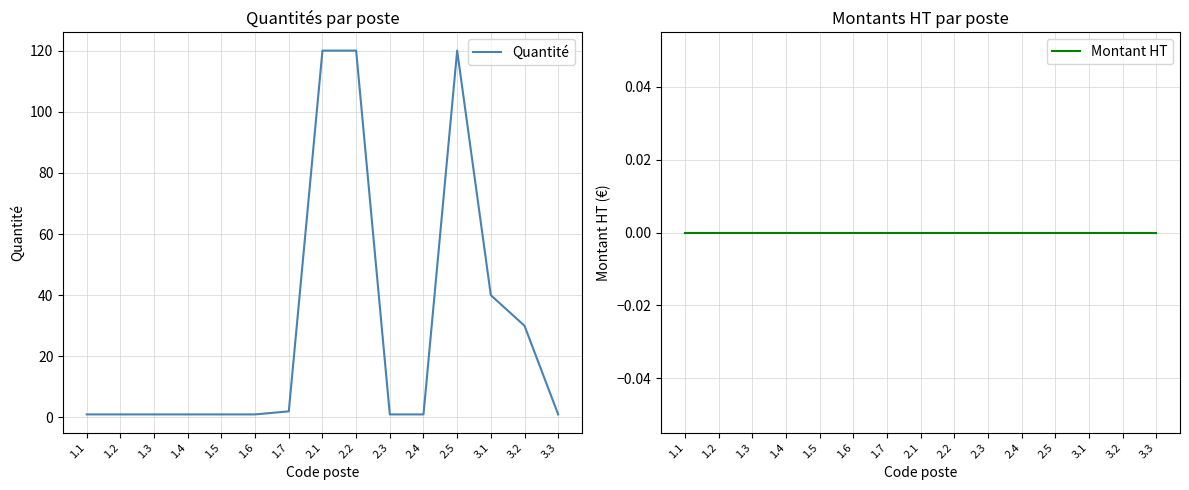

Count the number of categories in the chart.

15